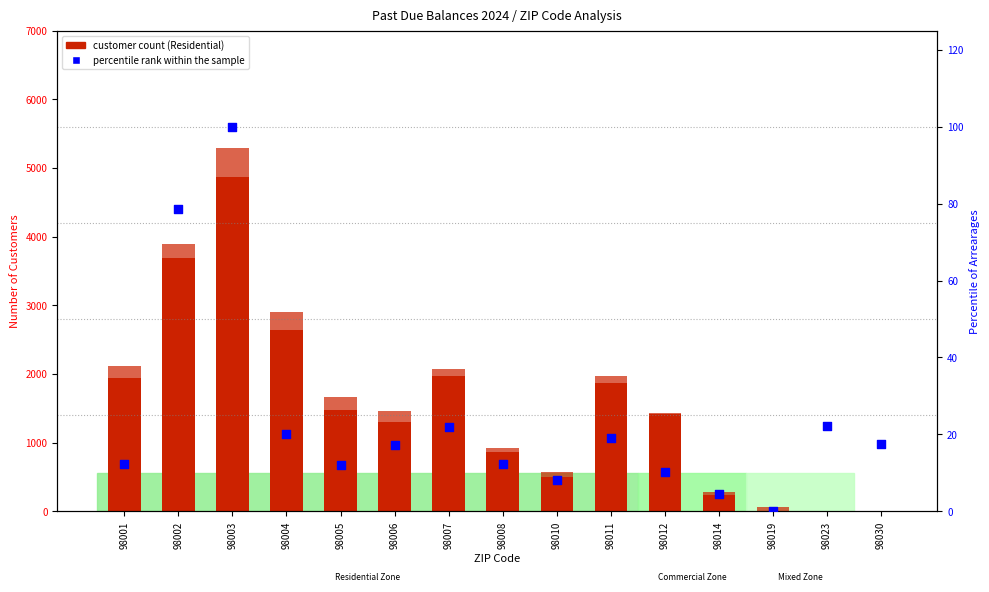

At how many categories does at least one series exceed 8?

15